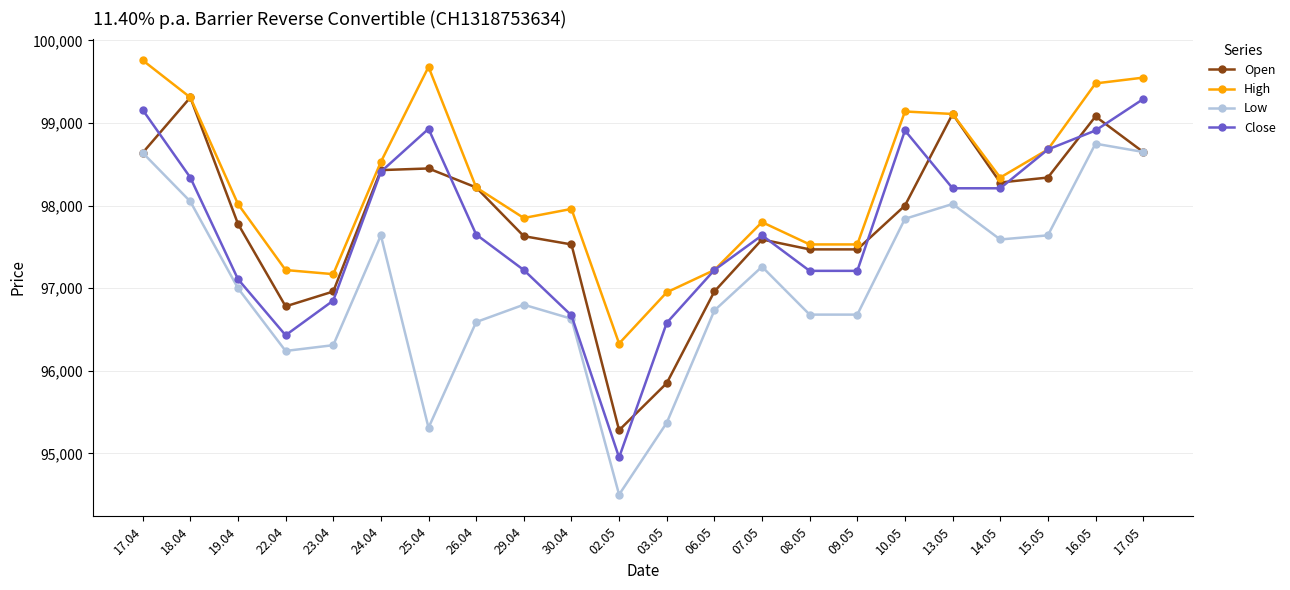

How many lines are shown in the chart?

4